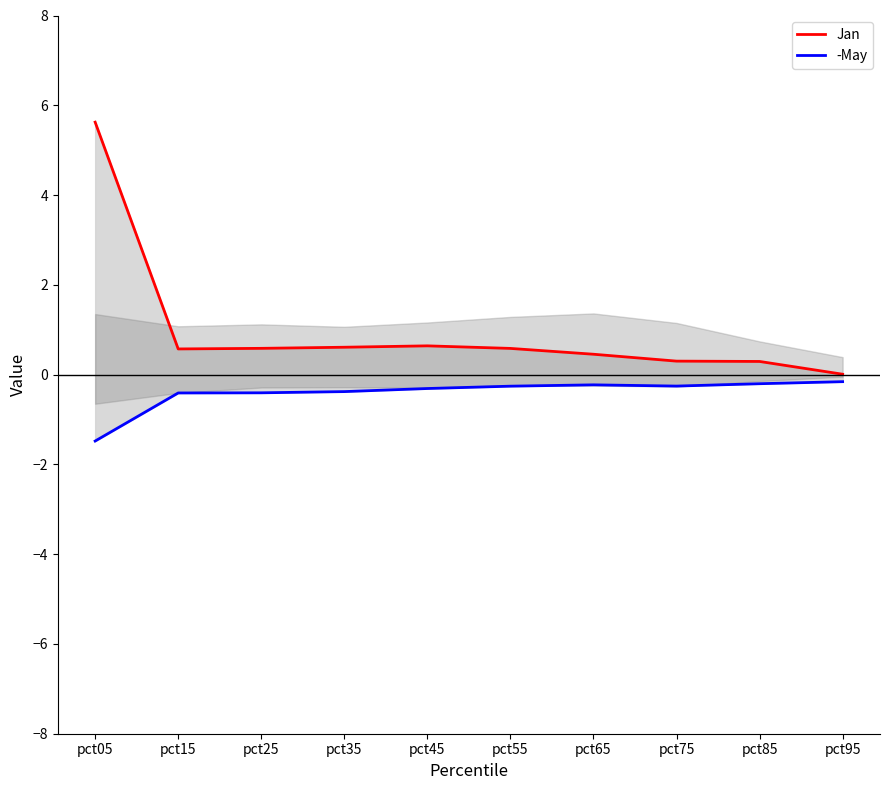

Rank the series by their average value, from highest to lowest.

Jan, -May